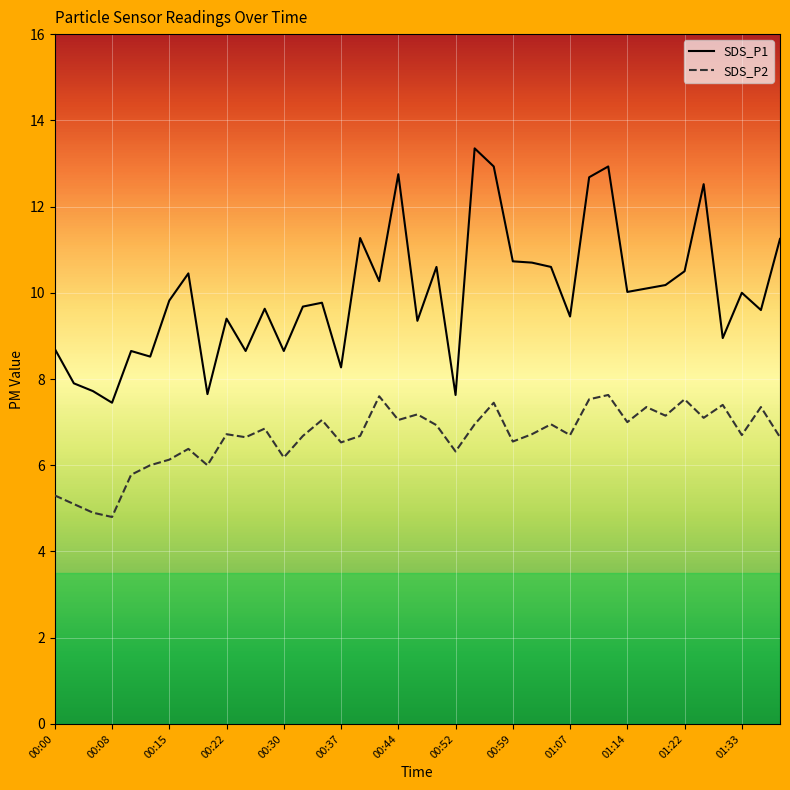

What are all the series names shown in the legend?

SDS_P1, SDS_P2